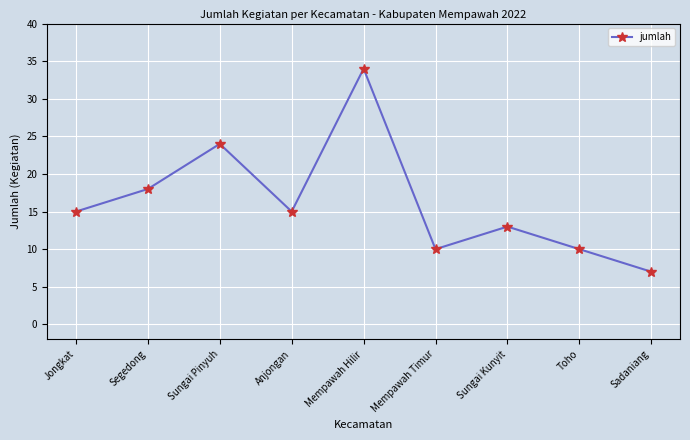

Reading left to right, list all the values displayed in this chart.

15	18	24	15	34	10	13	10	7